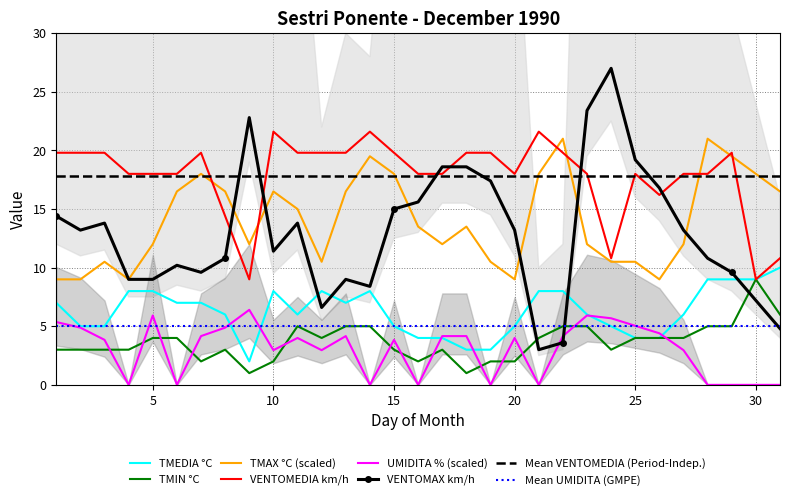

How many lines are shown in the chart?

6